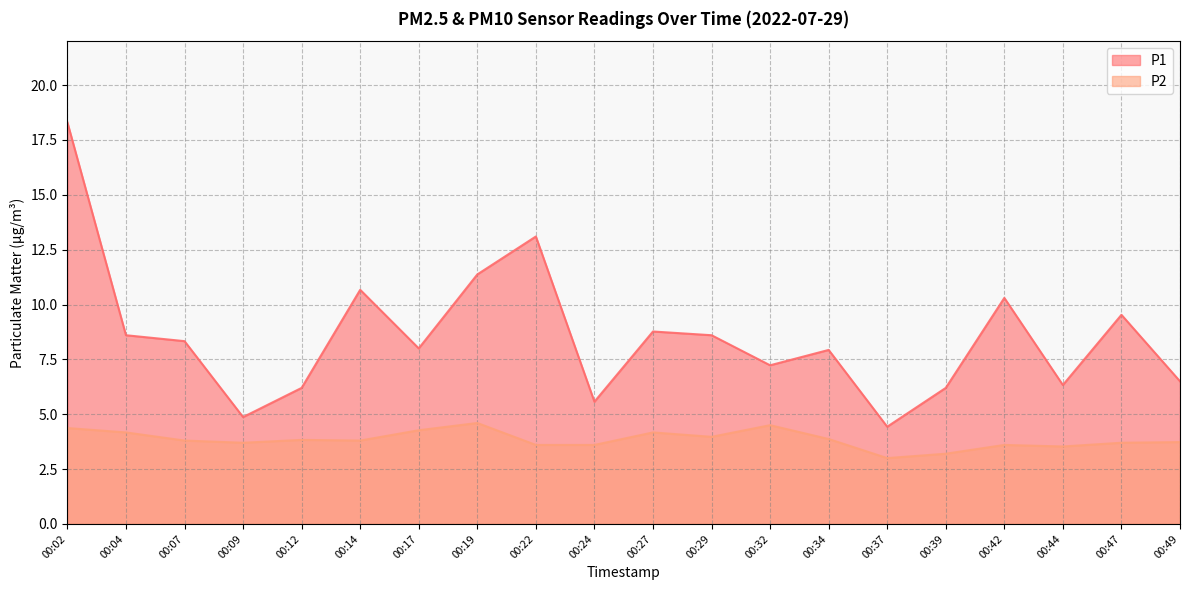

Reading left to right, transcribe all the data shown in this chart.

P1: 18.3	8.6	8.3	4.9	6.2	10.7	8.0	11.4	13.1	5.6	8.8	8.6	7.2	7.9	4.4	6.2	10.3	6.3	9.5	6.5
P2: 4.4	4.2	3.8	3.7	3.8	3.8	4.3	4.6	3.6	3.6	4.2	4.0	4.5	3.9	3.0	3.2	3.6	3.5	3.7	3.7